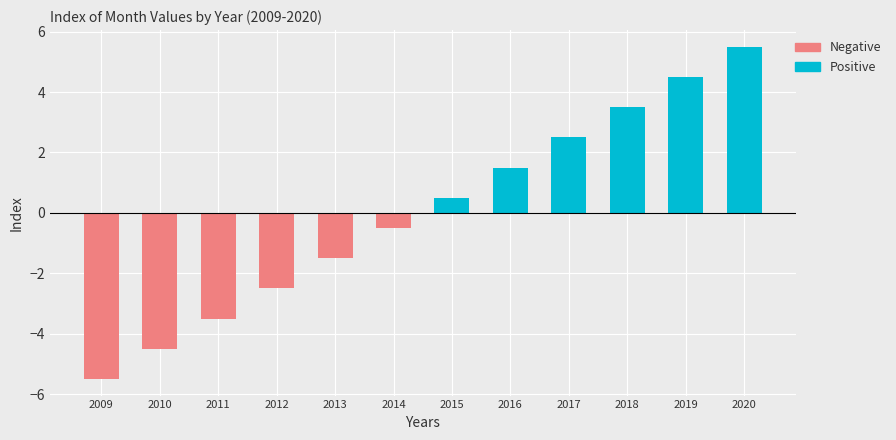

List the labels in order of value, smallest first.

2009, 2010, 2011, 2012, 2013, 2014, 2015, 2016, 2017, 2018, 2019, 2020